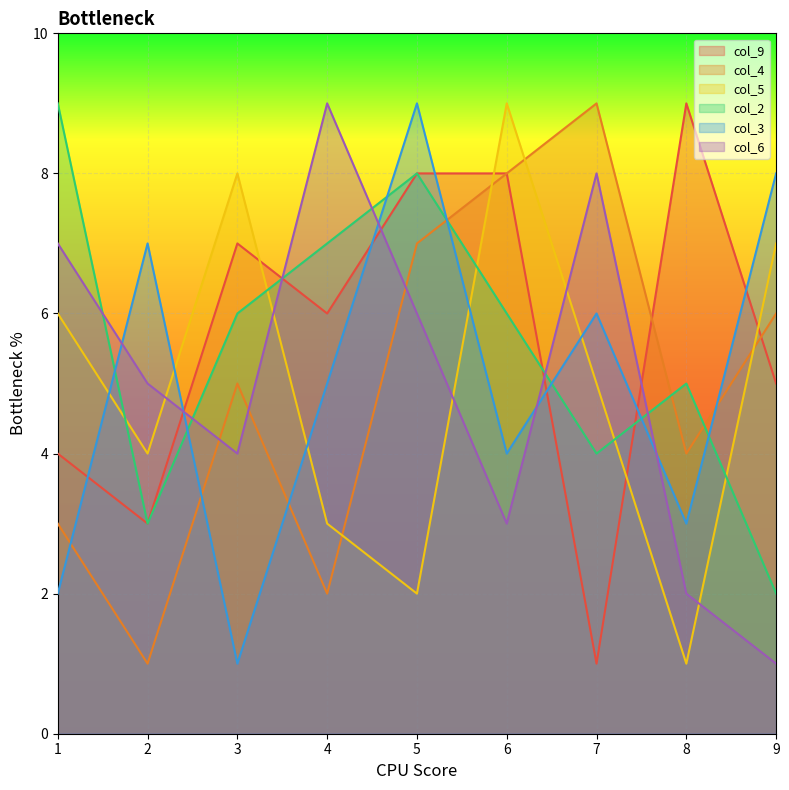

At 4, list the series in order from smallest to largest.

col_4, col_5, col_3, col_9, col_2, col_6